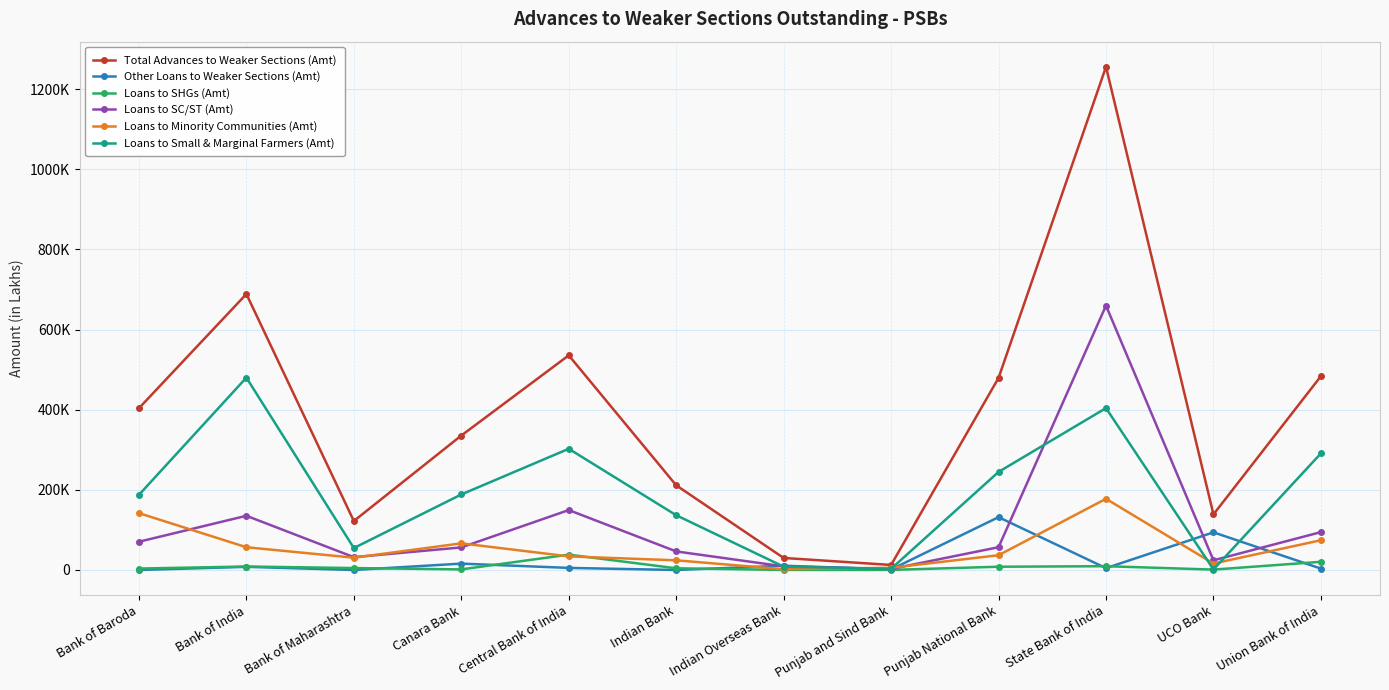

What are all the series names shown in the legend?

Total Advances to Weaker Sections (Amt), Other Loans to Weaker Sections (Amt), Loans to SHGs (Amt), Loans to SC/ST (Amt), Loans to Minority Communities (Amt), Loans to Small & Marginal Farmers (Amt)